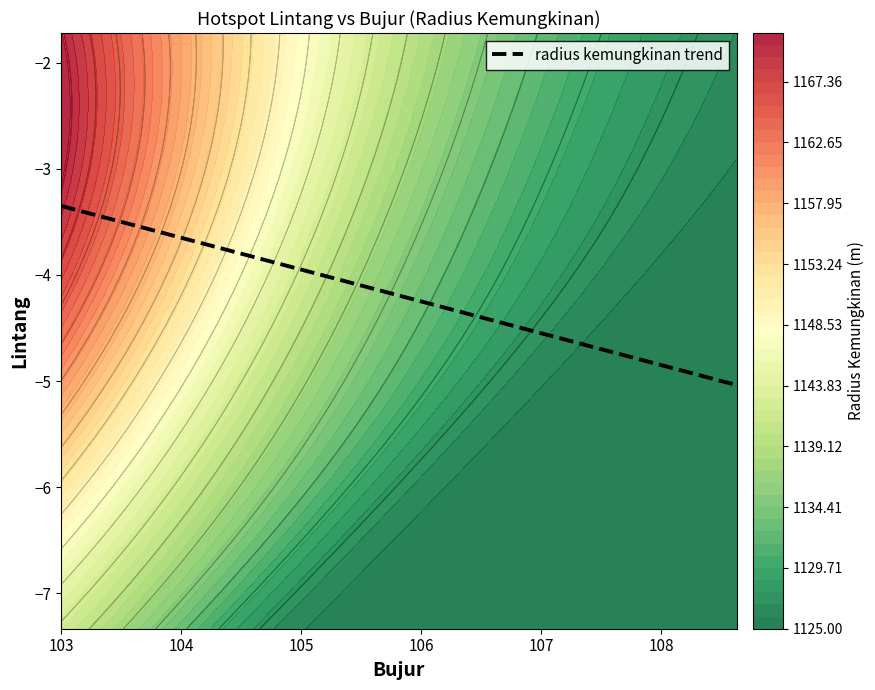

Read the 3380538 value at lintang.

-3.3